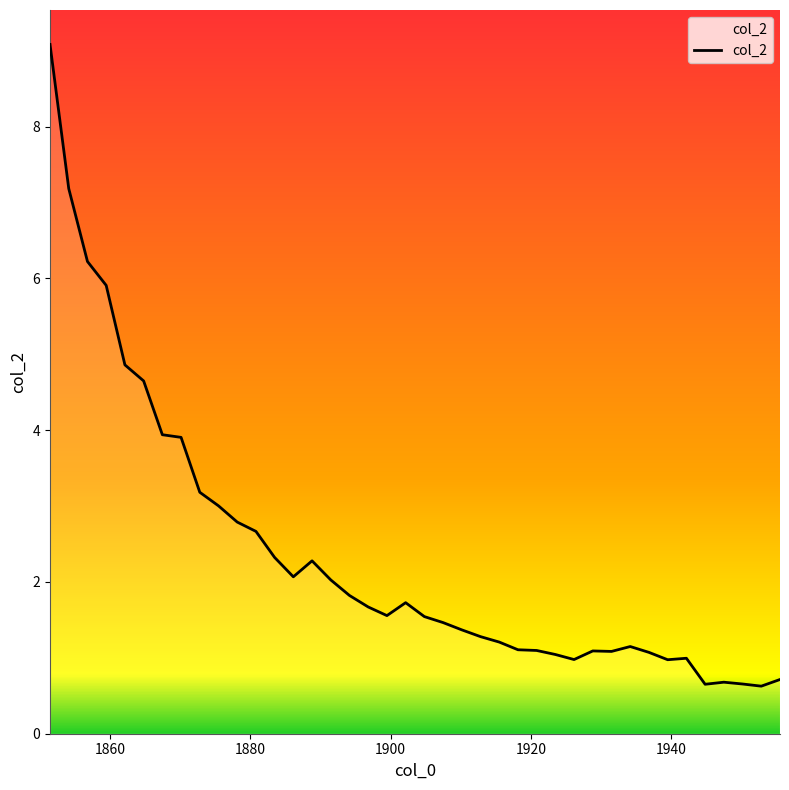

What is the smallest value displayed?

0.6